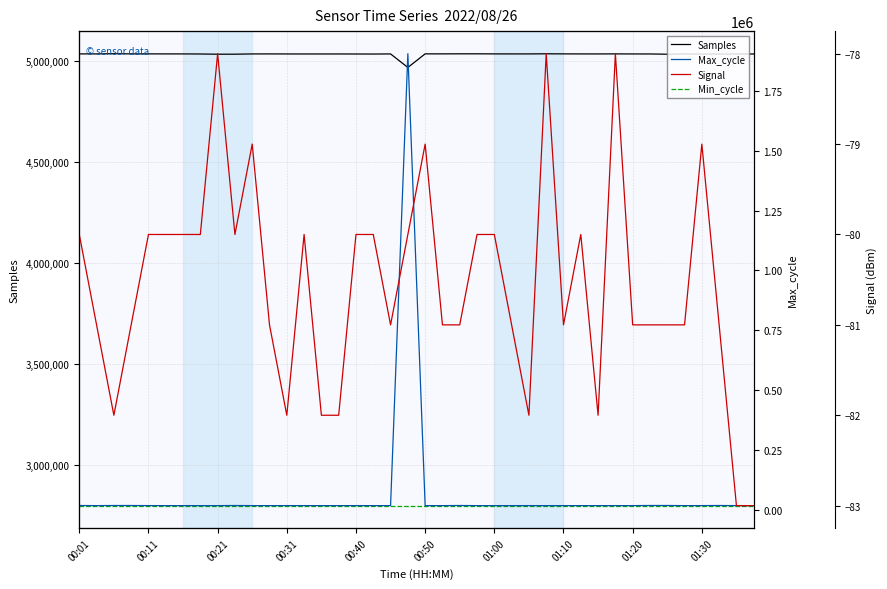

What is the maximum value for Min_cycle?

2800000